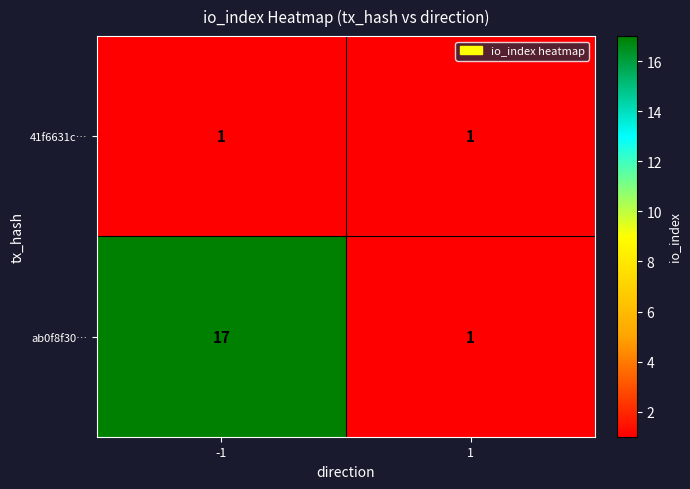

Is it true that 41f6631c… equals 1 at 1?

True